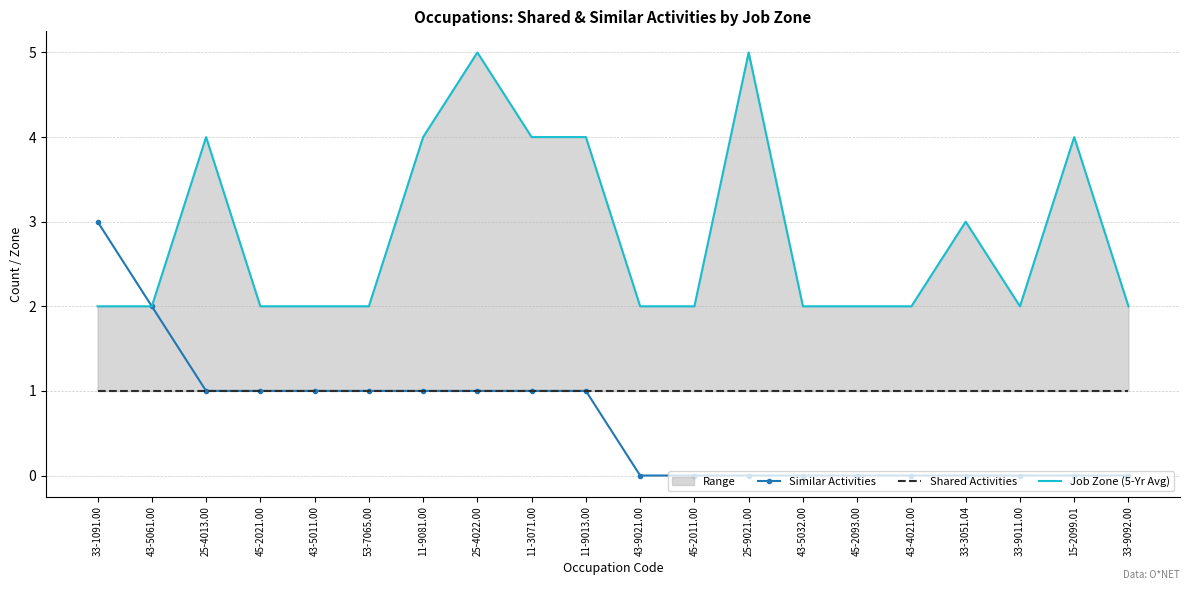

Rank the series by their average value, from lowest to highest.

Similar Activities, Shared Activities, Job Zone (5-Yr Avg)